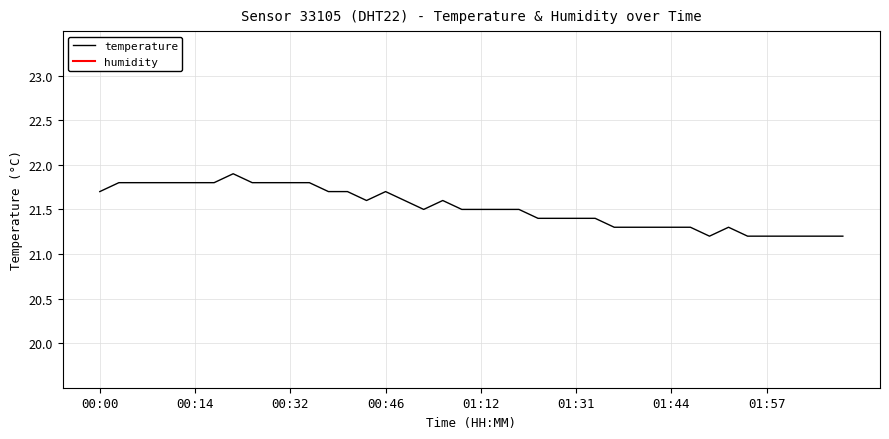

Does the chart have visible grid lines?

Yes